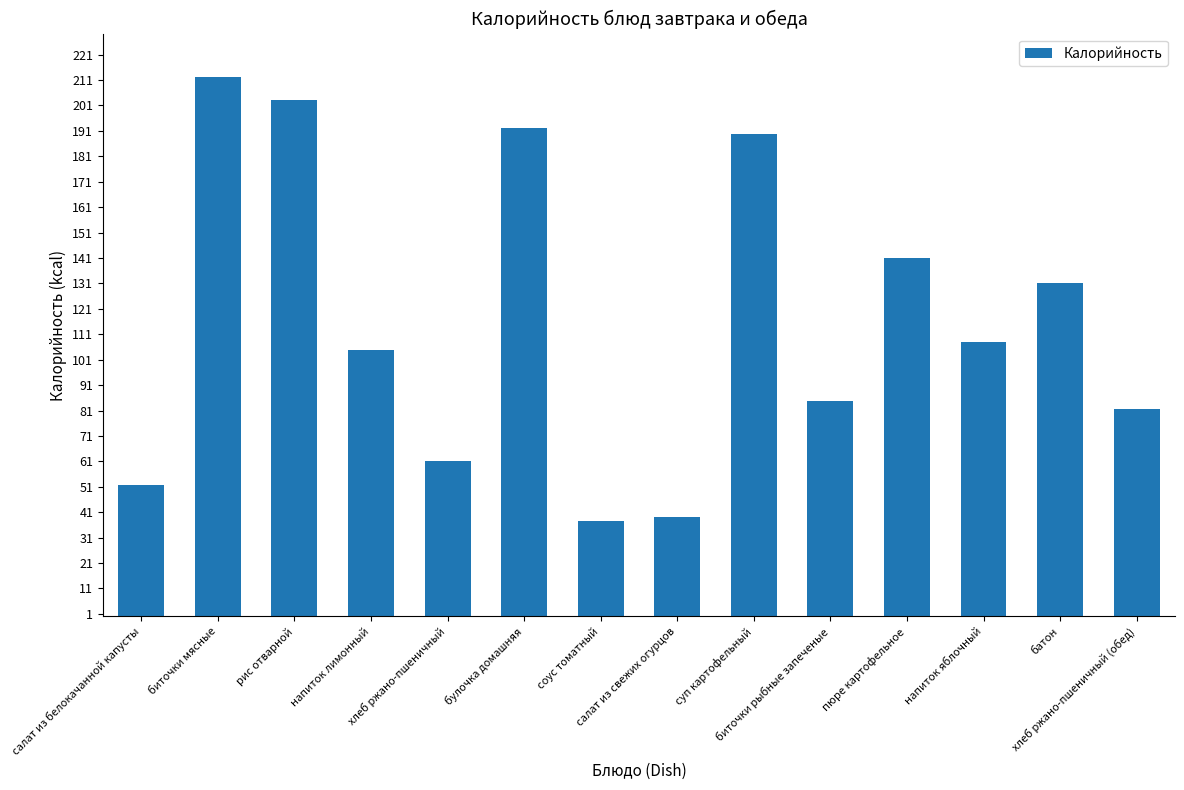

Reading left to right, what are all the values shown in this chart?

51.8	212.3	203.0	105.0	61.2	192.3	37.5	39.1	189.6	84.6	141.0	108.0	131.0	81.6